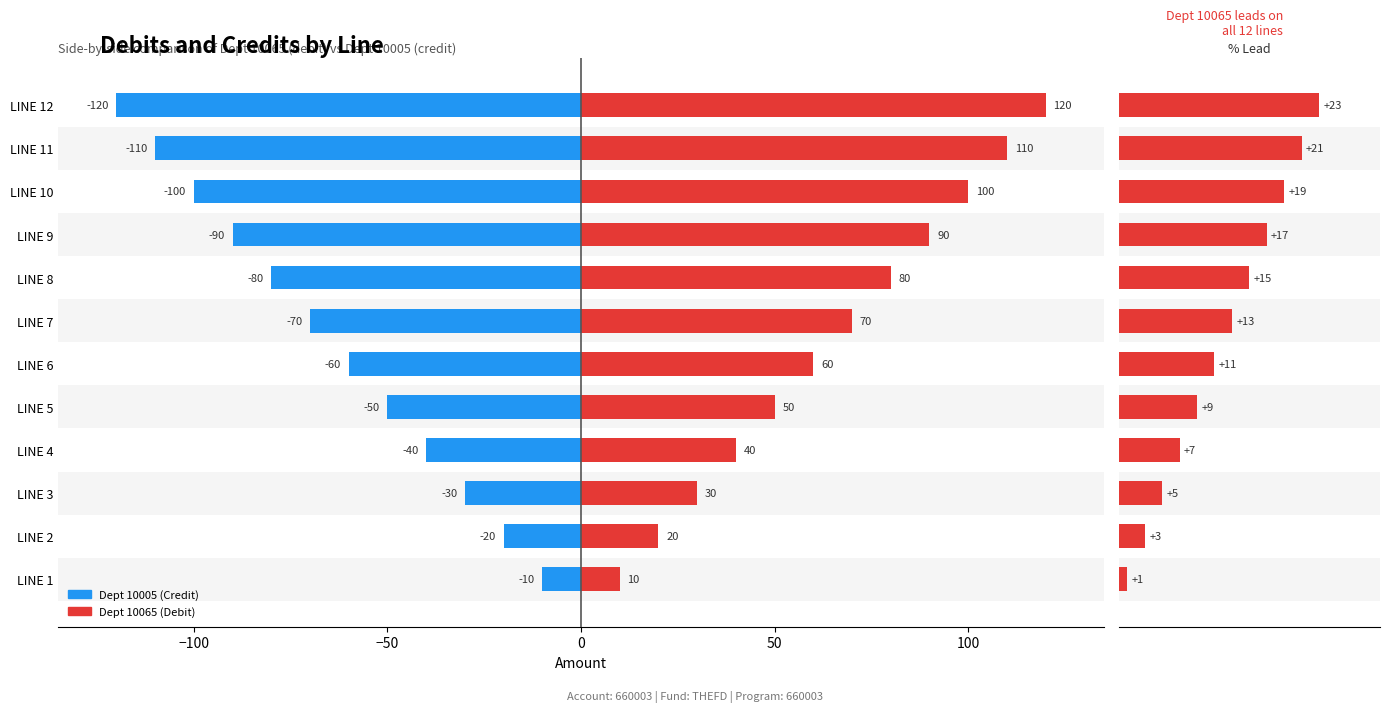

Which series has the widest spread of values?

Dept 10005 (Credit)